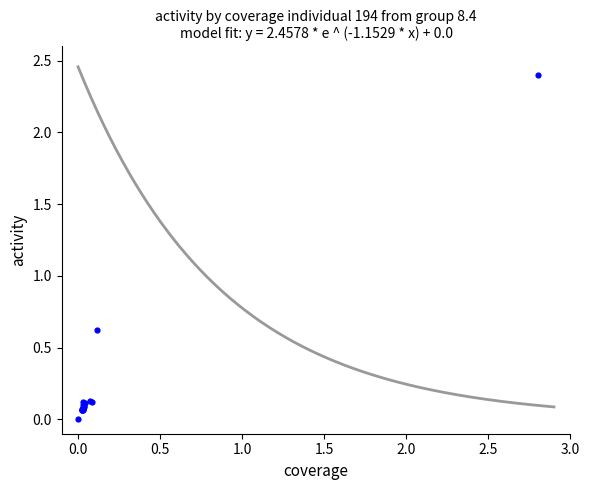

What Y value in the scatter plot is closest to 1?

0.6